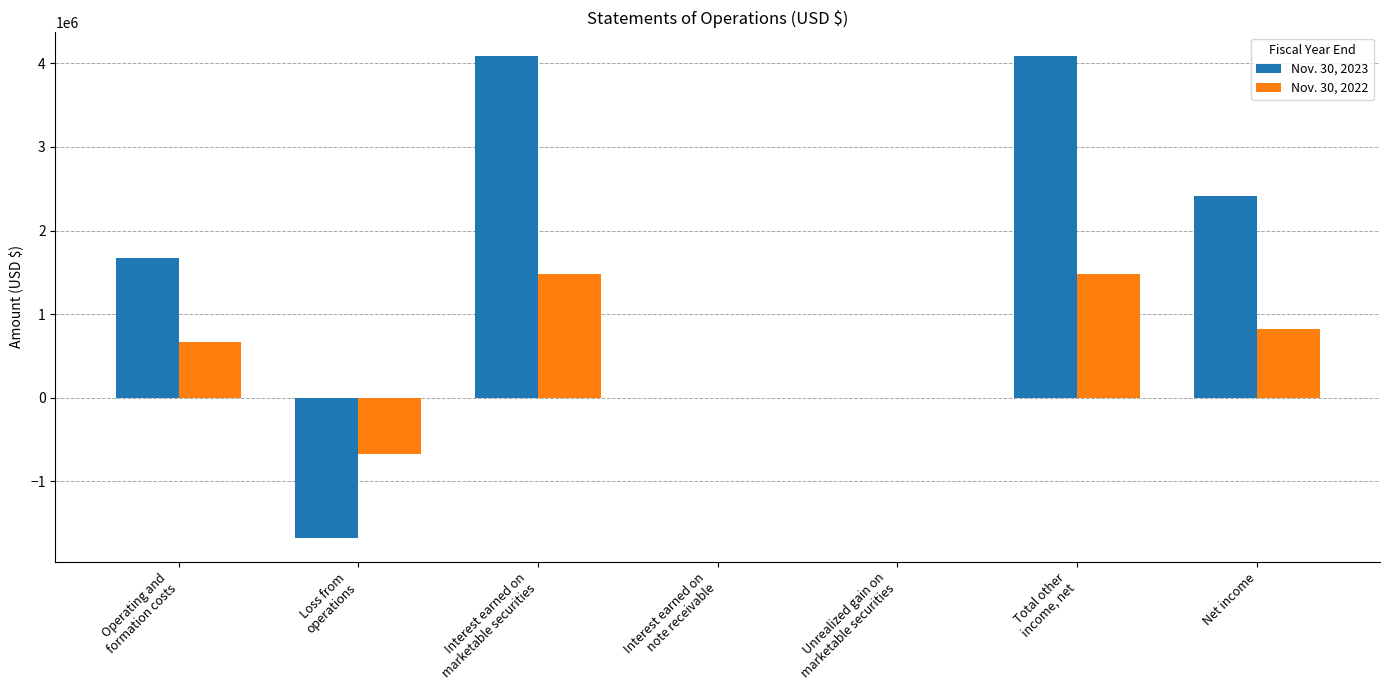

What is the spread (max minus min) of values at Net income?

1593686